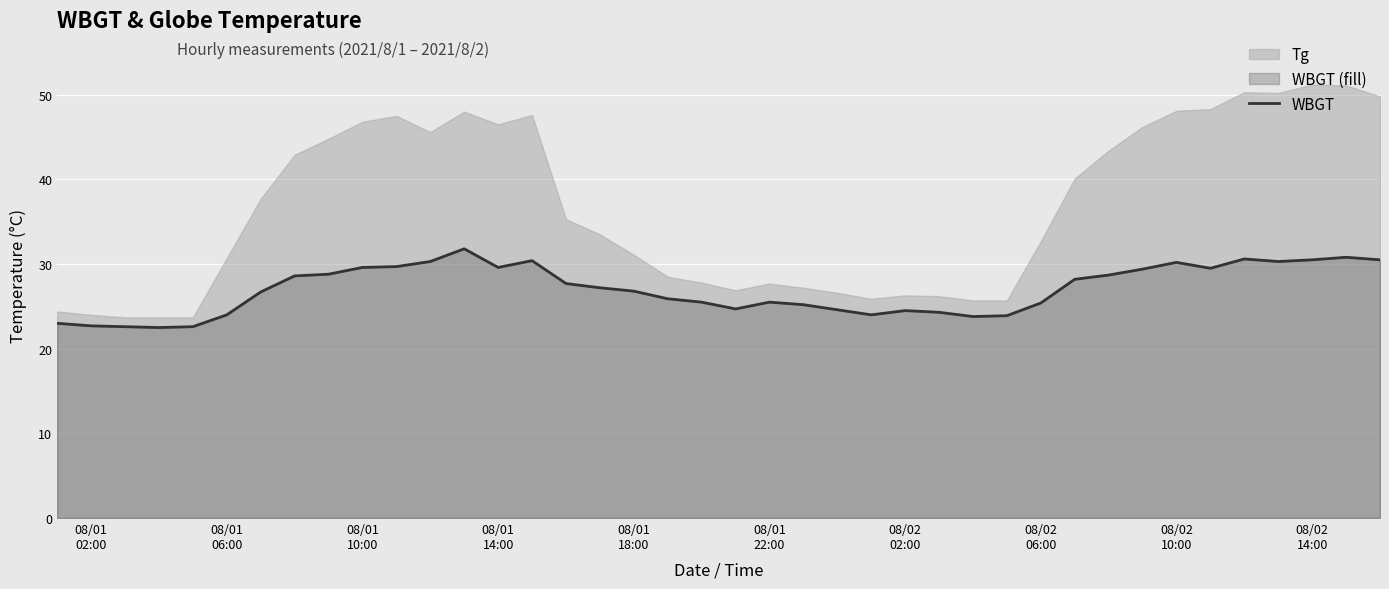

What is the average value?

27.0